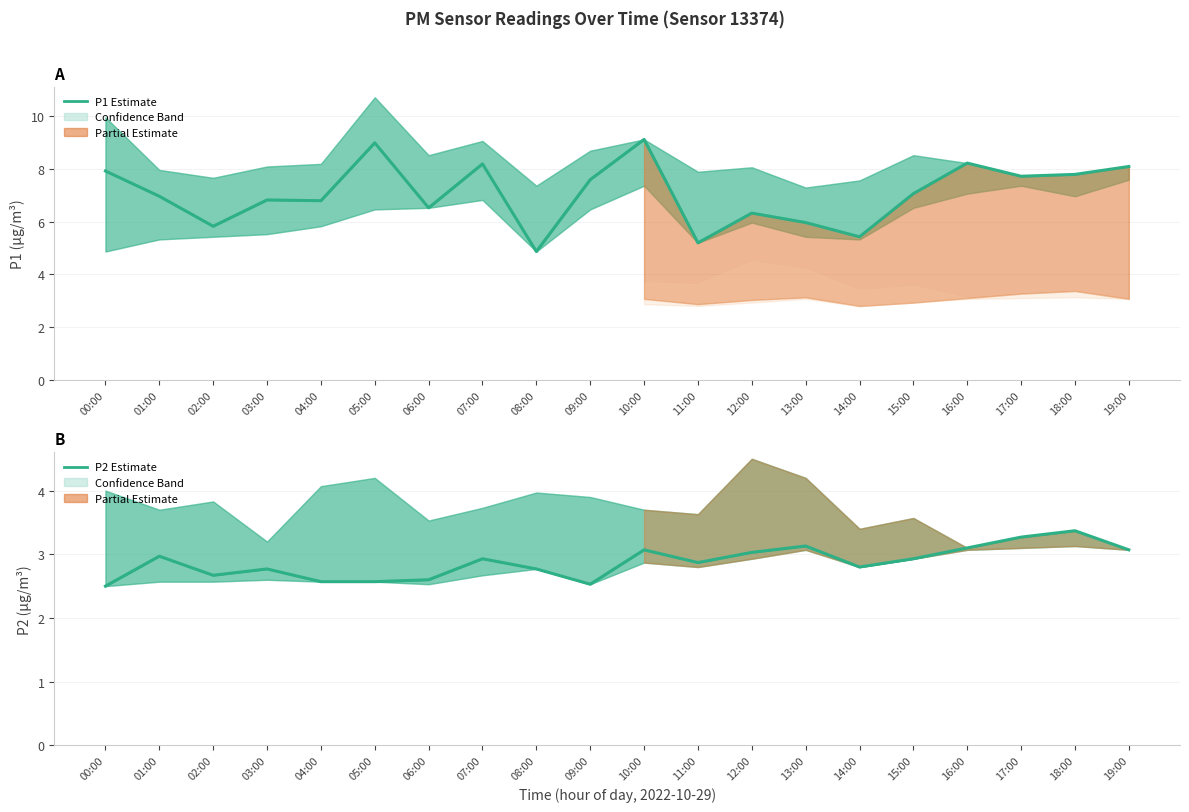

At how many categories does at least one series exceed 2?

20